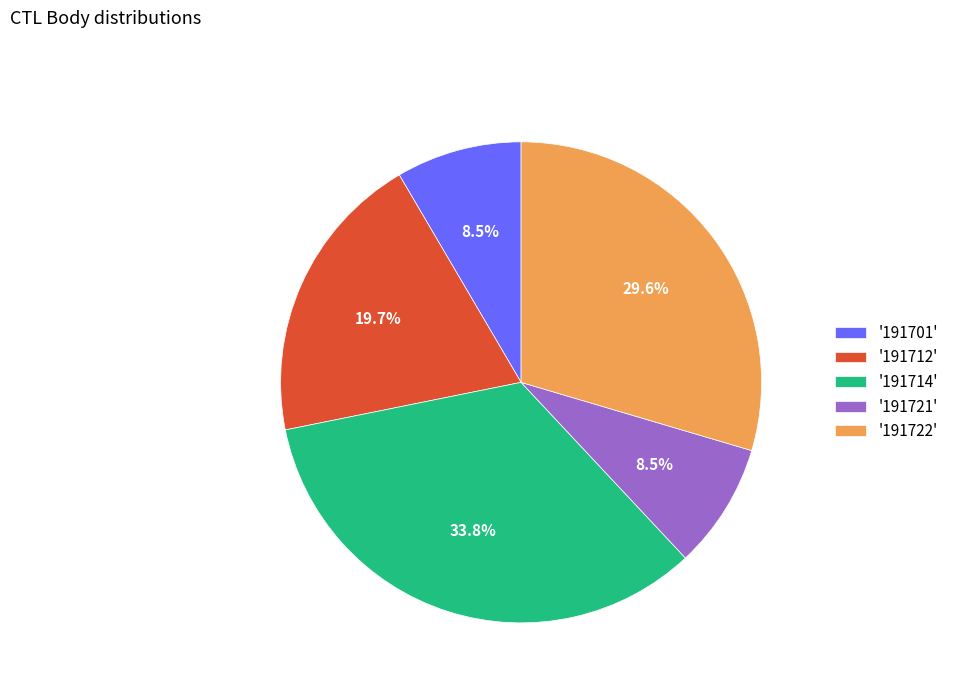

Approximately how many times larger is the value at '191722' compared to '191701'?

3.5